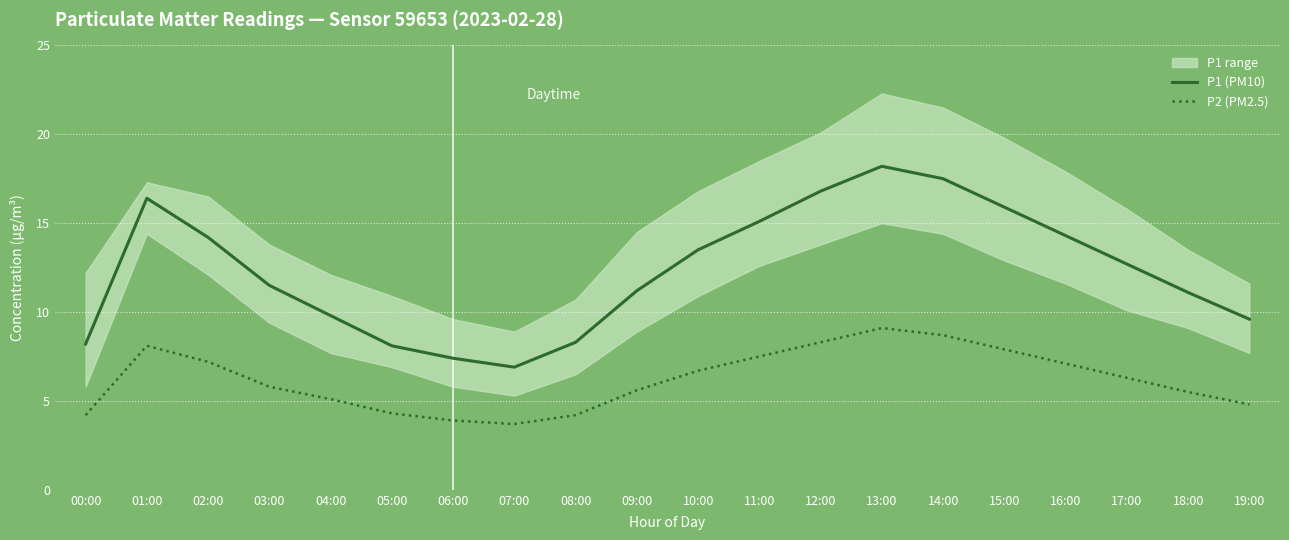

What is the difference between the highest and lowest values at 13:00?

9.1